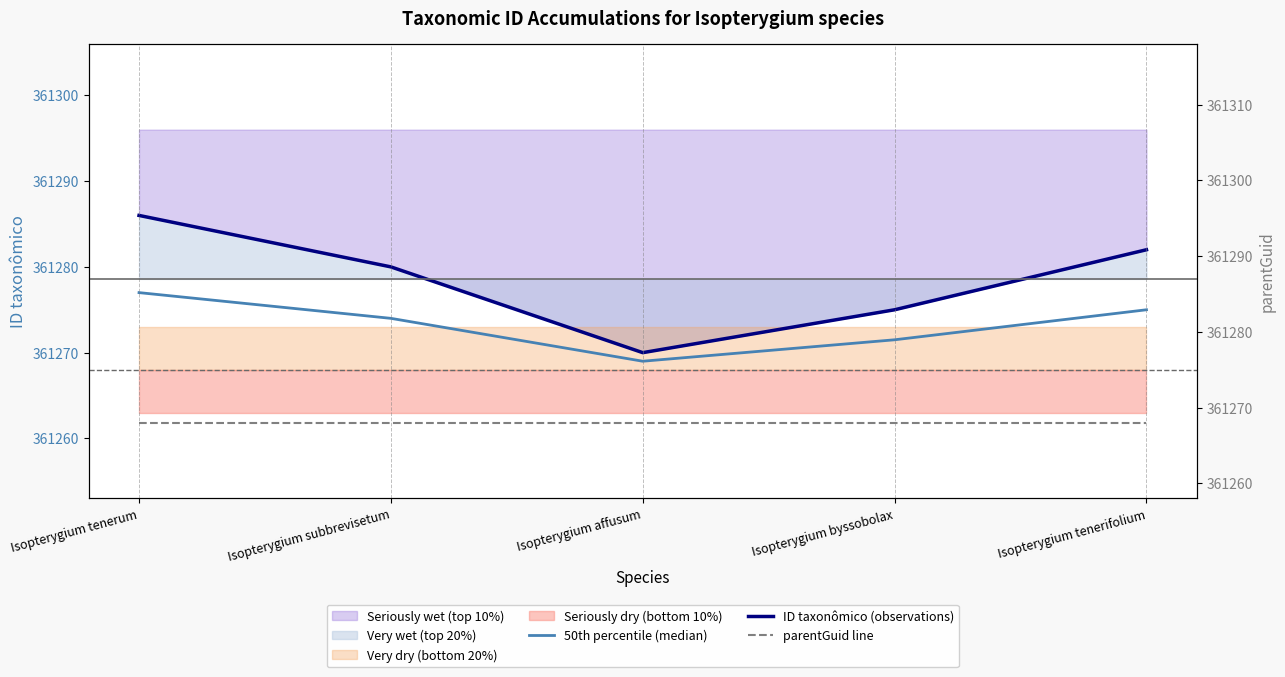

What is the difference between the maximum and minimum values in the 50th percentile (median) series?

8.0